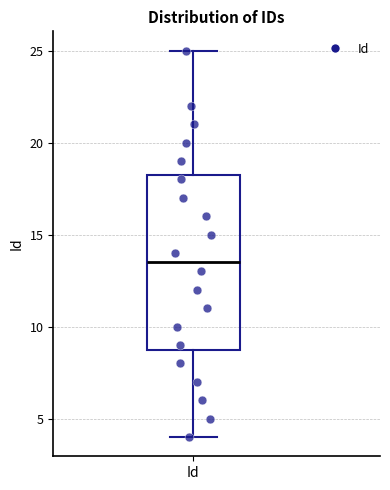

Read this box plot against the y-axis: the position of the median line, the range covered by the box, and the ends of both whiskers. The values are not printed on the chart, so give them approximately, as read against the axis.

median 13.5, box 9.0 to 18.5, whiskers 4.0 to 25.0